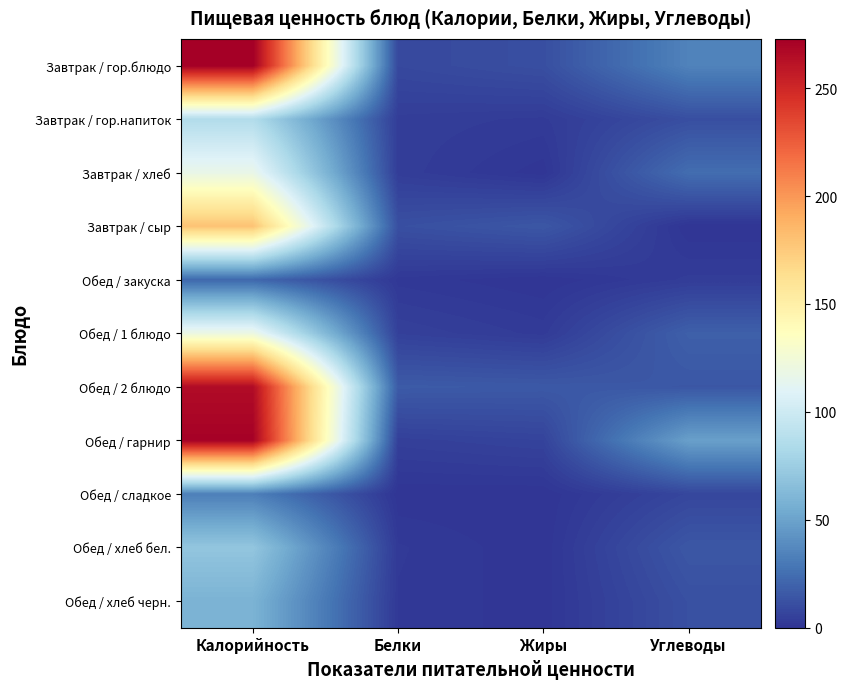

At which category is the sum across all series the highest?

Калорийность